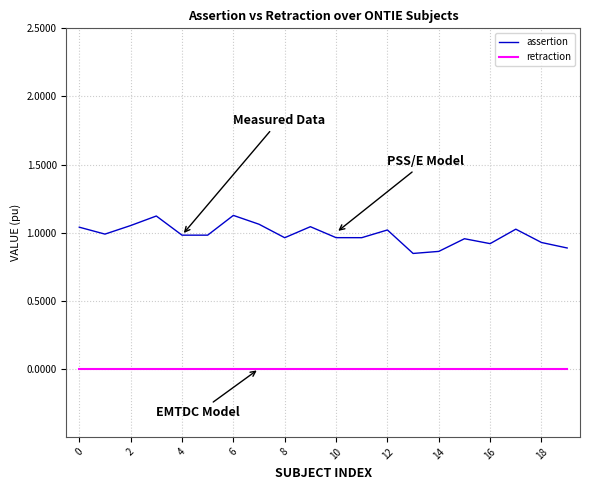

Which series has the largest range (max minus min)?

assertion